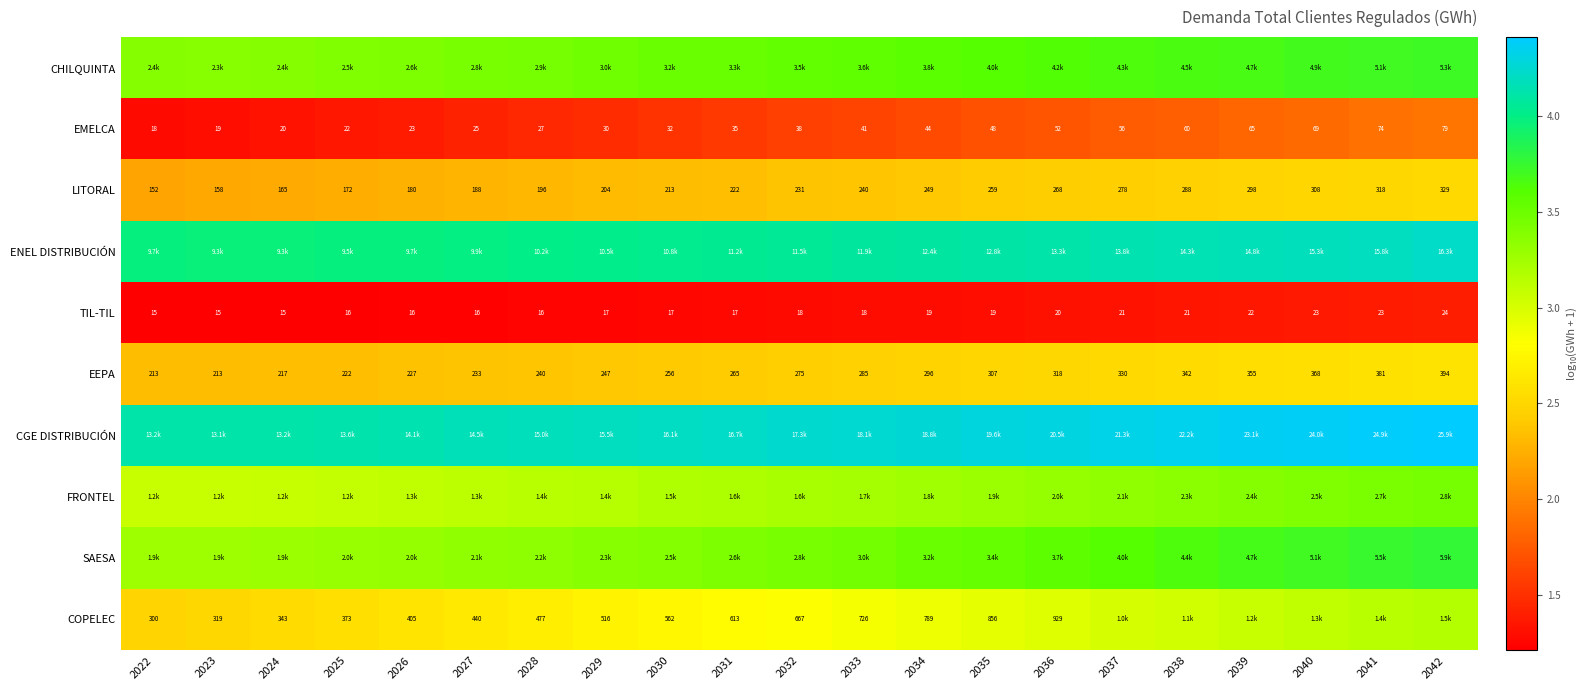

Which category has the lowest value across all series?

2023